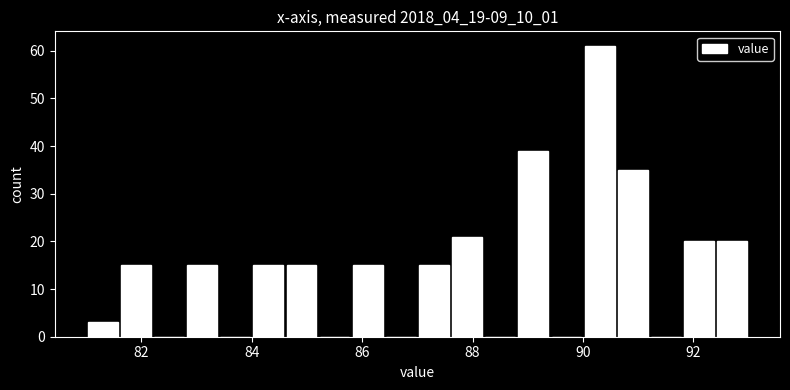

Read against the x-axis, roughly where is the centre of the tallest bar?

90.4